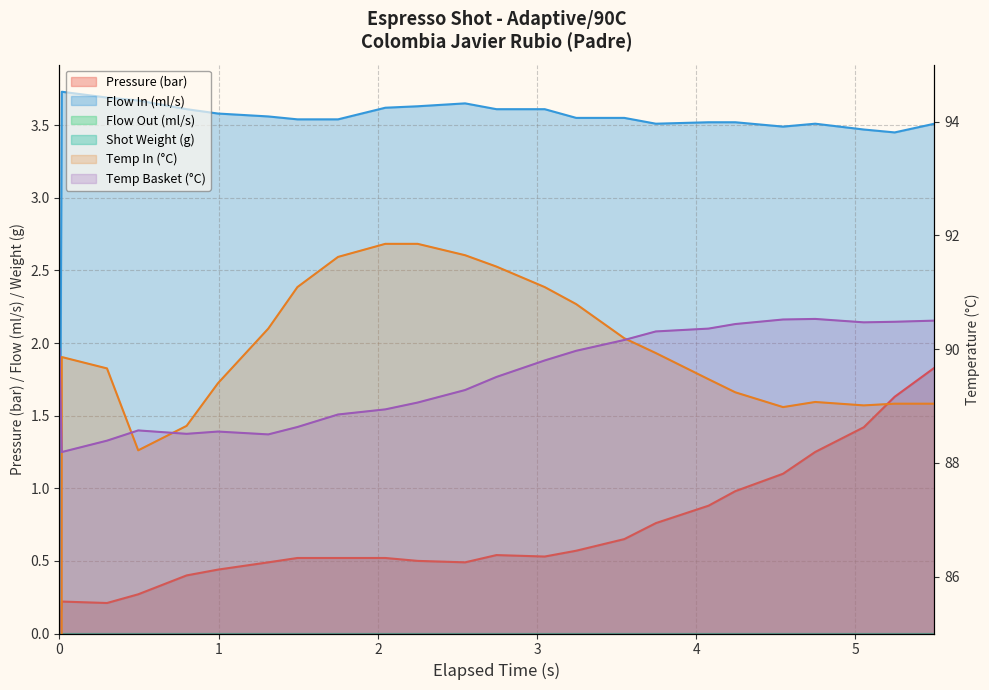

How many interior local peaks does the water_temperature_basket series have?

3